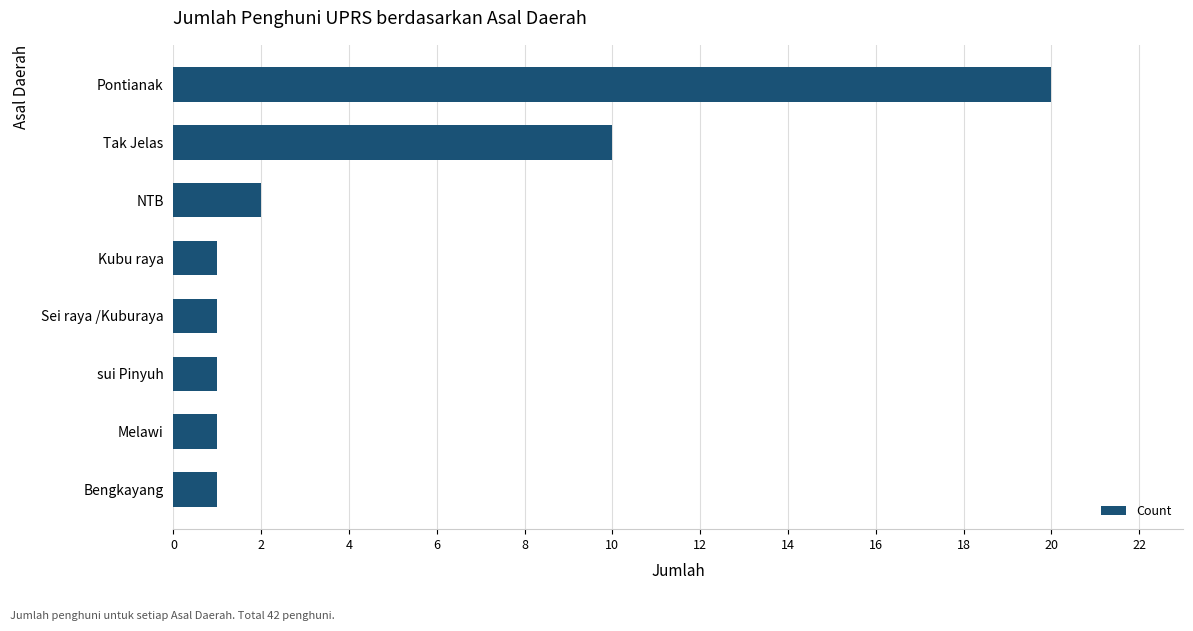

Which label corresponds to the largest value in the chart?

Pontianak